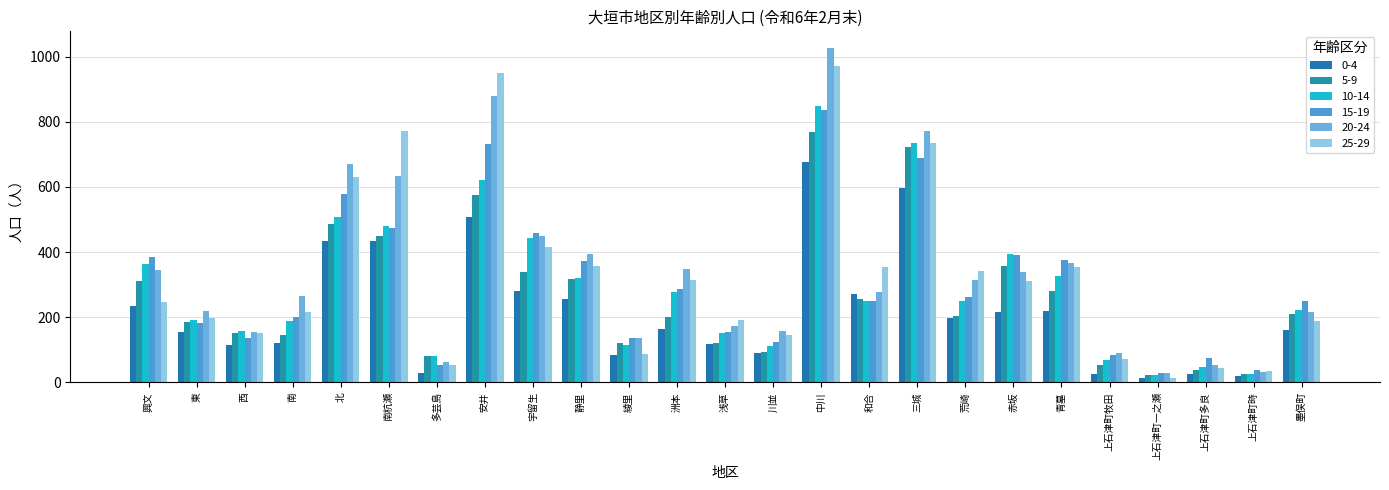

Reading right to left, transcribe all the data shown in this chart.

0-4: 墨俣町=160	上石津町時=20	上石津町多良=25	上石津町一之瀬=15	上石津町牧田=27	青墓=218	赤坂=216	荒崎=198	三城=598	和合=271	中川=677	川並=91	浅草=117	洲本=164	綾里=85	静里=257	宇留生=281	安井=509	多芸島=29	南杭瀬=433	北=433	南=120	西=114	東=155	興文=236
5-9: 墨俣町=210	上石津町時=27	上石津町多良=39	上石津町一之瀬=22	上石津町牧田=55	青墓=282	赤坂=357	荒崎=203	三城=721	和合=256	中川=768	川並=93	浅草=122	洲本=202	綾里=121	静里=318	宇留生=340	安井=576	多芸島=81	南杭瀬=449	北=485	南=146	西=151	東=185	興文=312
10-14: 墨俣町=223	上石津町時=27	上石津町多良=48	上石津町一之瀬=22	上石津町牧田=70	青墓=326	赤坂=393	荒崎=251	三城=736	和合=250	中川=849	川並=113	浅草=153	洲本=278	綾里=114	静里=320	宇留生=444	安井=620	多芸島=80	南杭瀬=480	北=508	南=188	西=159	東=193	興文=362
15-19: 墨俣町=249	上石津町時=37	上石津町多良=76	上石津町一之瀬=28	上石津町牧田=85	青墓=377	赤坂=390	荒崎=262	三城=689	和合=249	中川=837	川並=124	浅草=154	洲本=288	綾里=136	静里=373	宇留生=458	安井=733	多芸島=55	南杭瀬=475	北=579	南=200	西=135	東=182	興文=386
20-24: 墨俣町=217	上石津町時=33	上石津町多良=53	上石津町一之瀬=29	上石津町牧田=89	青墓=366	赤坂=340	荒崎=315	三城=770	和合=279	中川=1026	川並=159	浅草=173	洲本=349	綾里=136	静里=393	宇留生=449	安井=879	多芸島=64	南杭瀬=634	北=670	南=266	西=156	東=219	興文=344
25-29: 墨俣町=190	上石津町時=35	上石津町多良=45	上石津町一之瀬=13	上石津町牧田=72	青墓=355	赤坂=310	荒崎=341	三城=734	和合=353	中川=970	川並=146	浅草=192	洲本=313	綾里=88	静里=356	宇留生=416	安井=950	多芸島=54	南杭瀬=773	北=631	南=215	西=152	東=197	興文=247